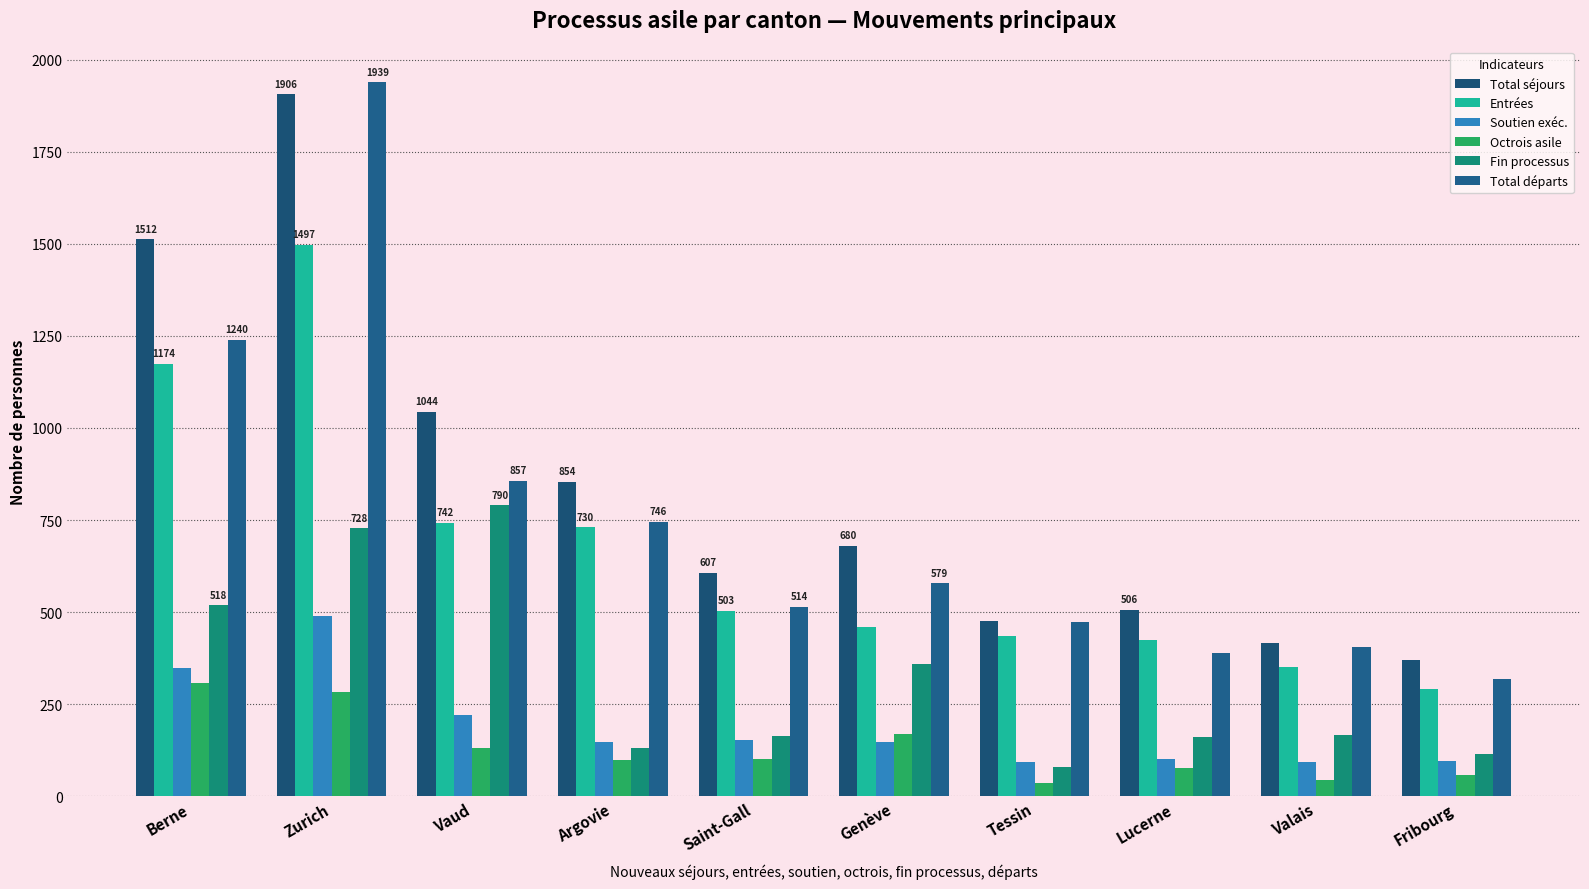

What is the spread (max minus min) of values at Vaud?

914